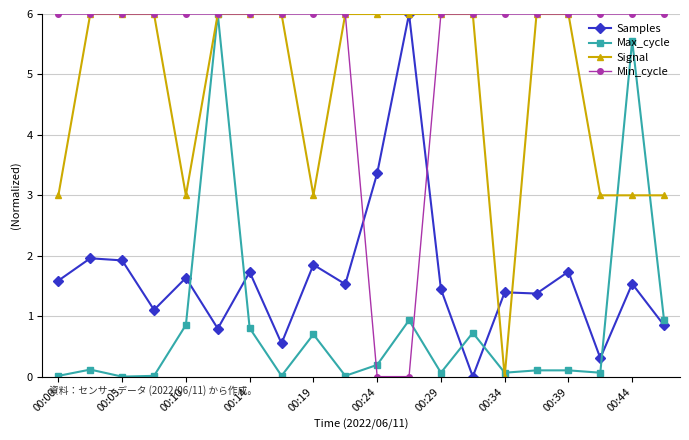

At how many categories does at least one series exceed 1?

20